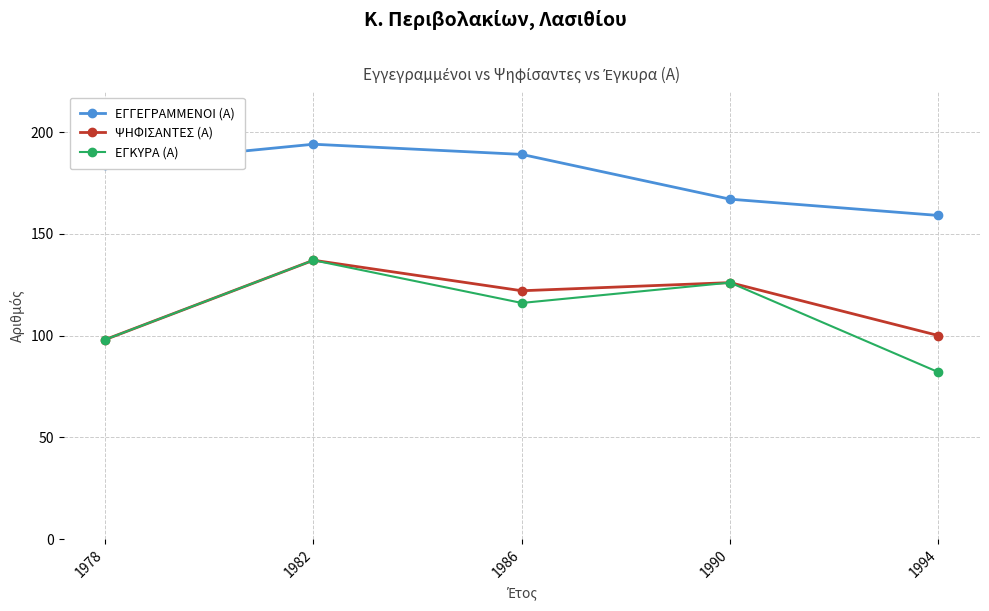

Which series has the widest spread of values?

ΕΓΚΥΡΑ (Α)